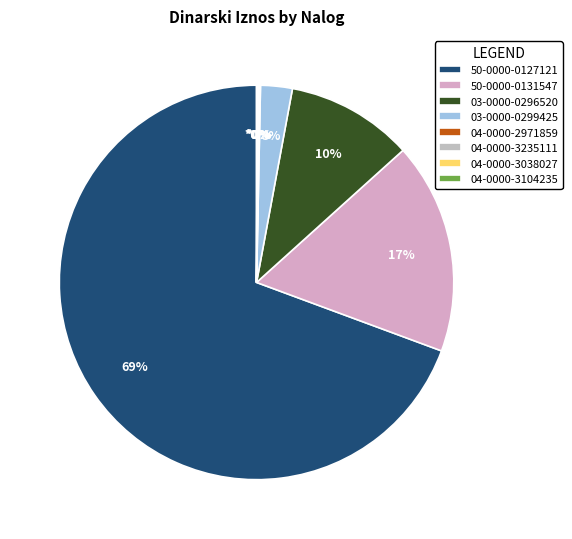

To the nearest percent, what is the difference between the largest and smallest slice percentages?

69%